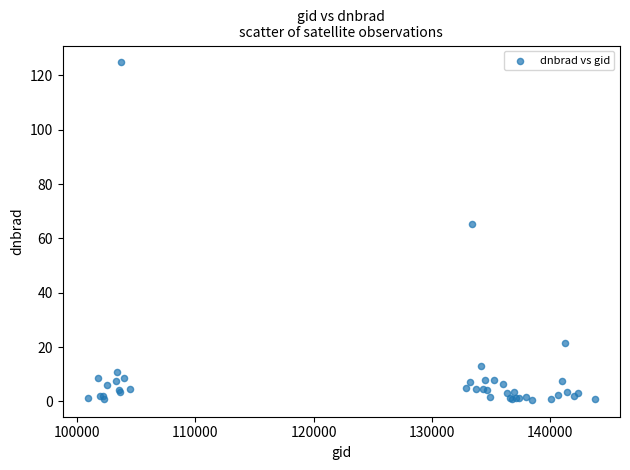

What Y value in the scatter plot is closest to 62?

65.3